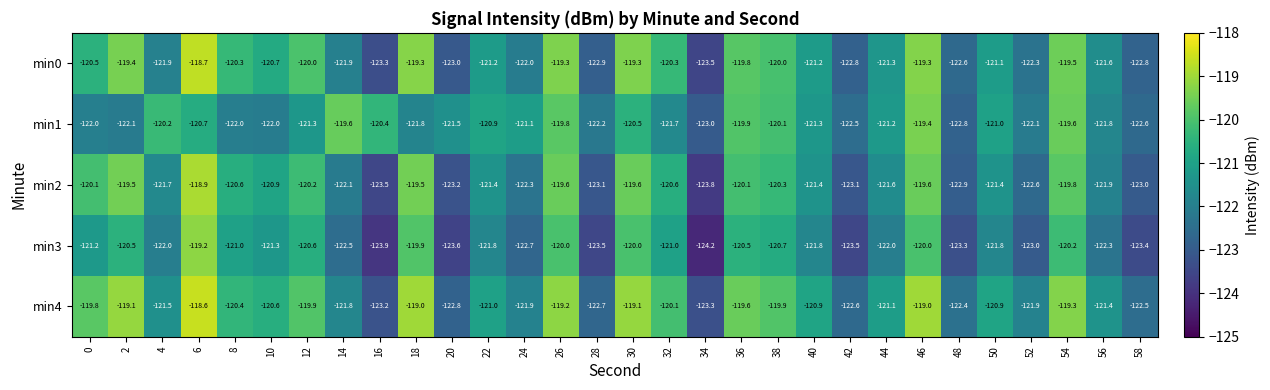

Which series has the largest total across all categories?

min4